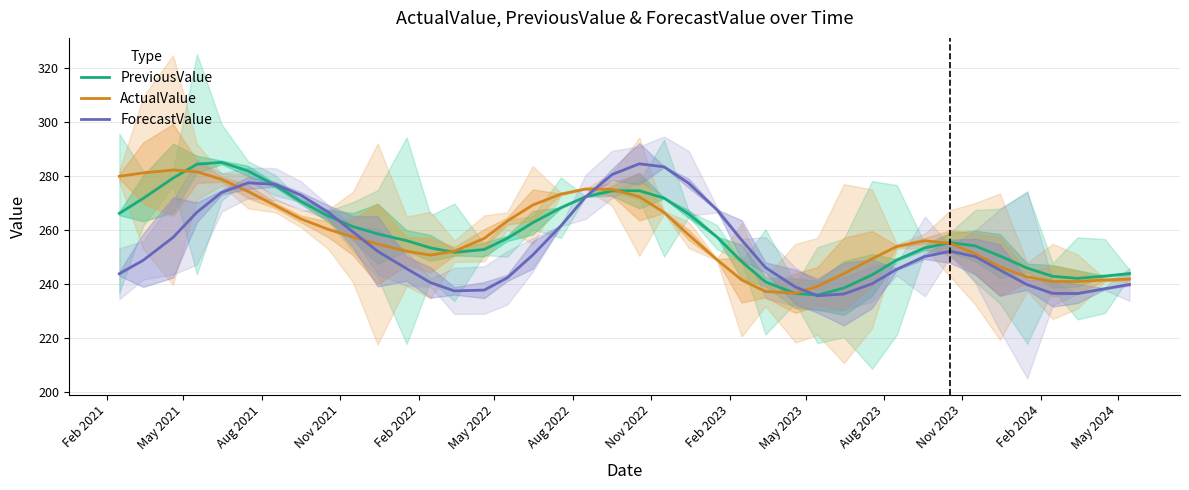

What is the highest value of the ForecastValue series?

284.5